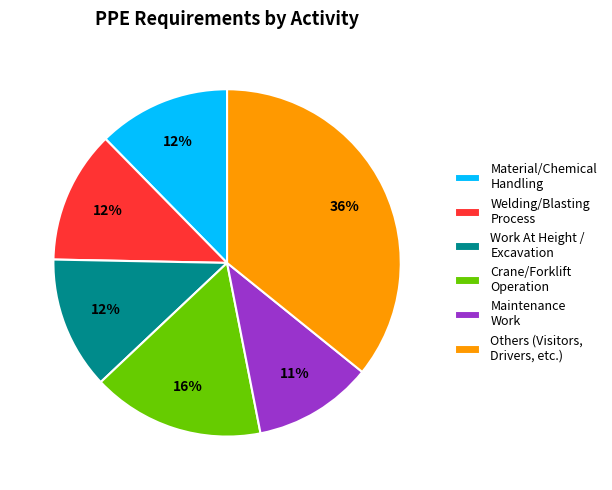

Combined, do Maintenance Work and Material/Chemical Handling account for over 50%?

No